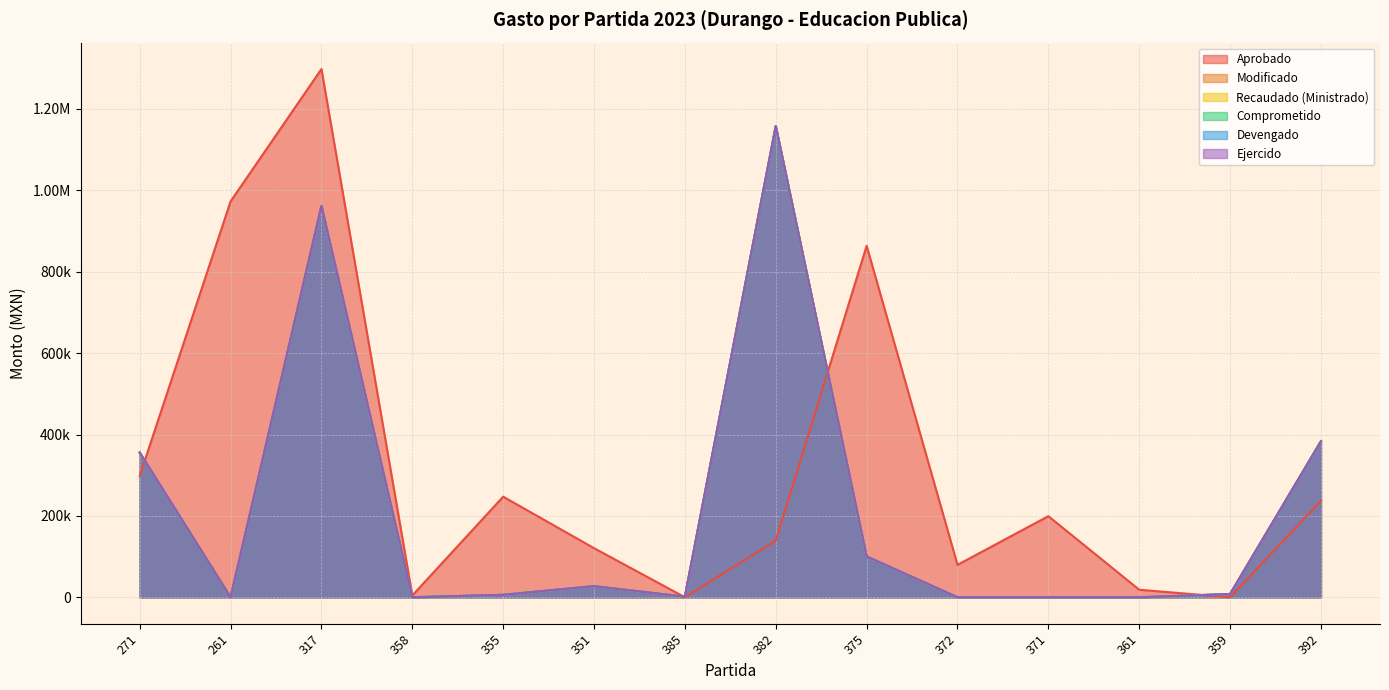

Does the chart display data point markers on the line(s)?

No